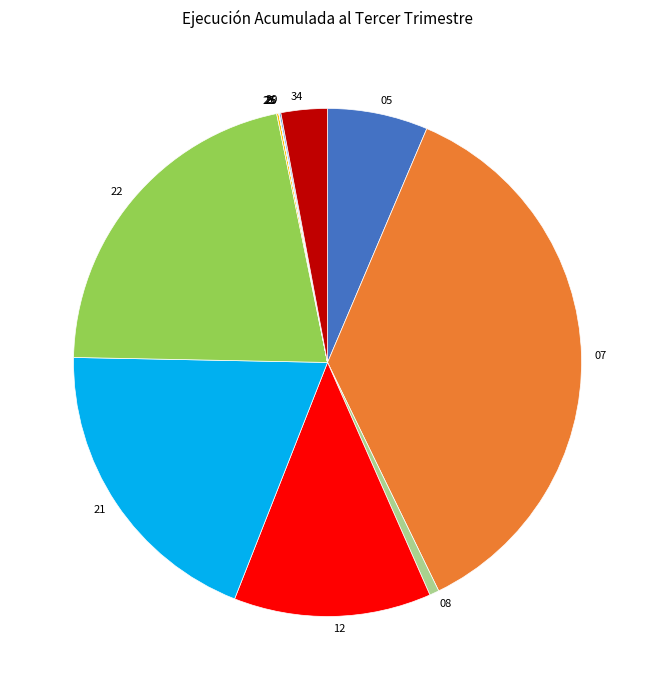

Is the sum of 34 and 05 greater than half?

No